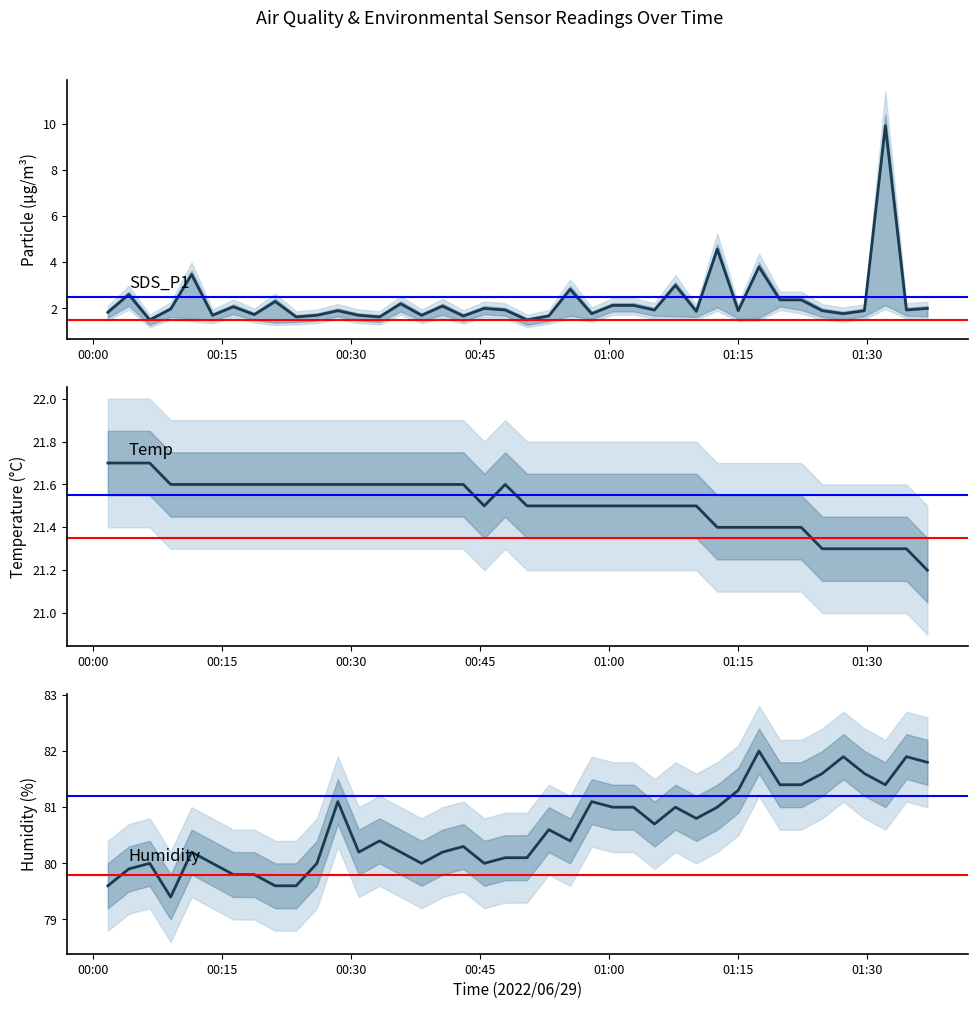

True or false: SDS_P1 and Temp intersect in this chart.

False